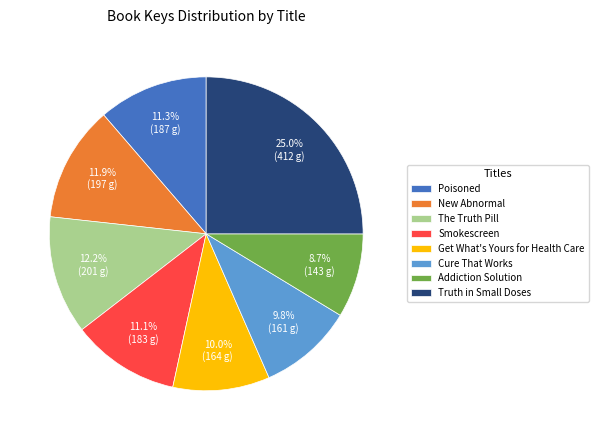

Is there any slice that represents more than half of the pie?

No